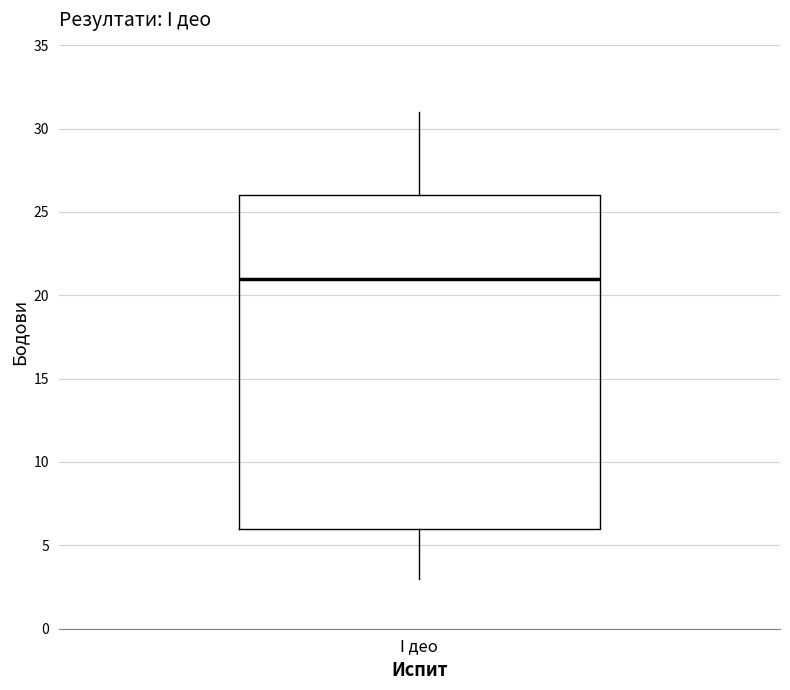

Where does the median line of the box for I део sit on the y-axis? The values are not printed on the chart, so give them approximately, as read against the axis.

21